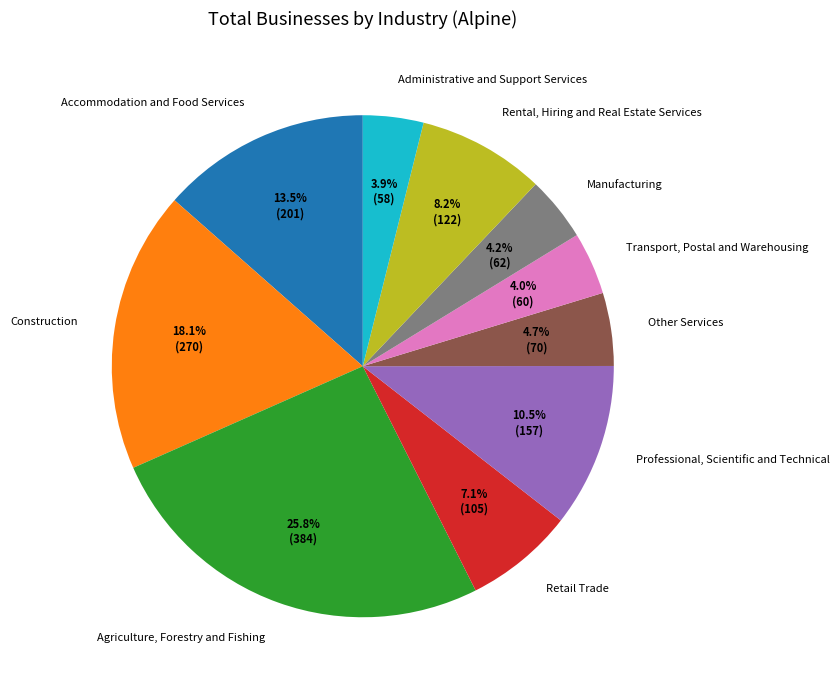

What is the total percentage of Other Services and Administrative and Support Services?

8.6%